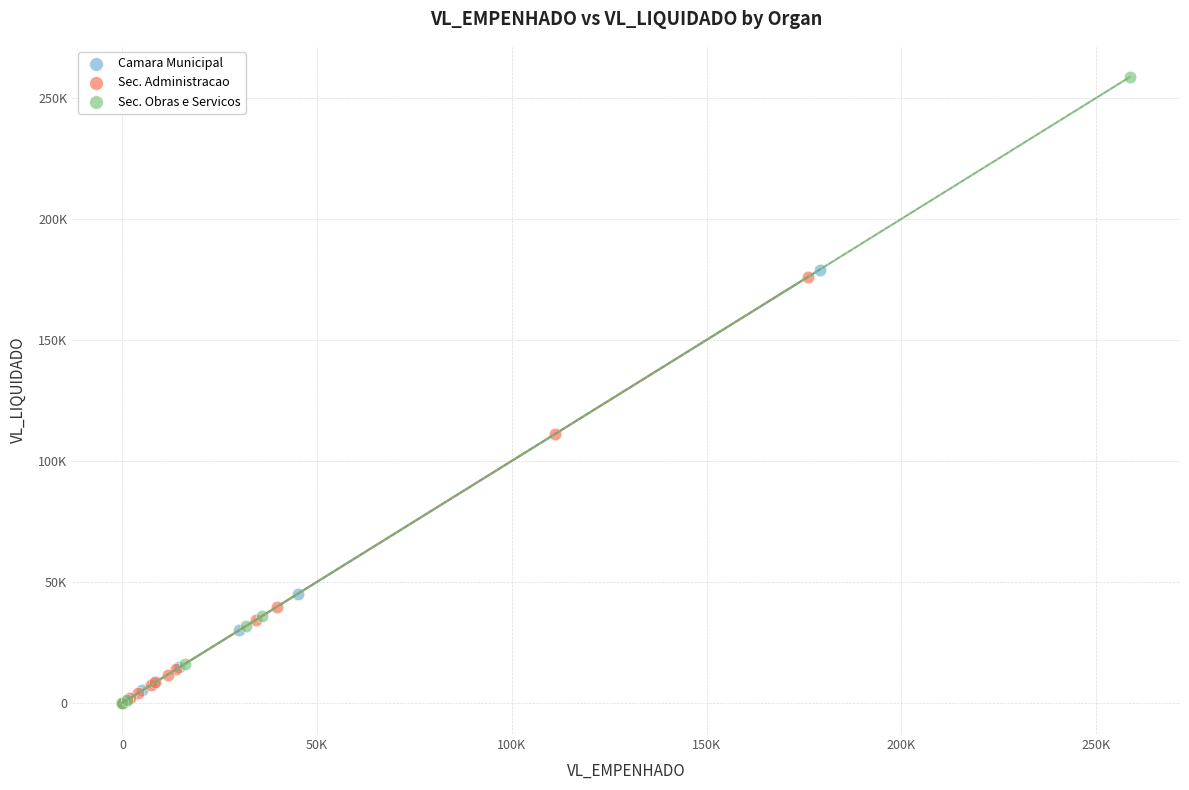

What are all the series names shown in the legend?

Camara Municipal, Sec. Administracao, Sec. Obras e Servicos